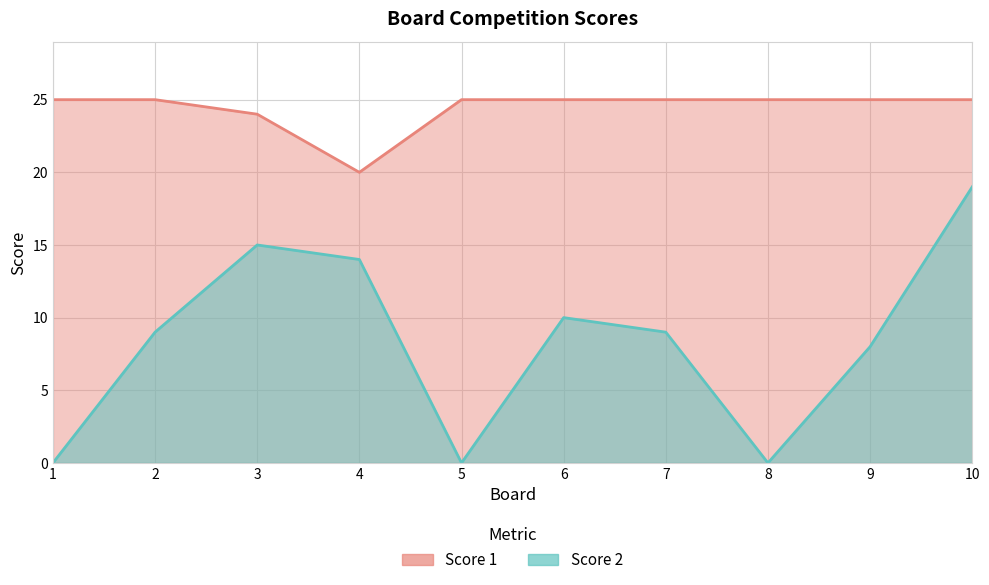

True or false: Score 1 has a value of 25 at 9.

True